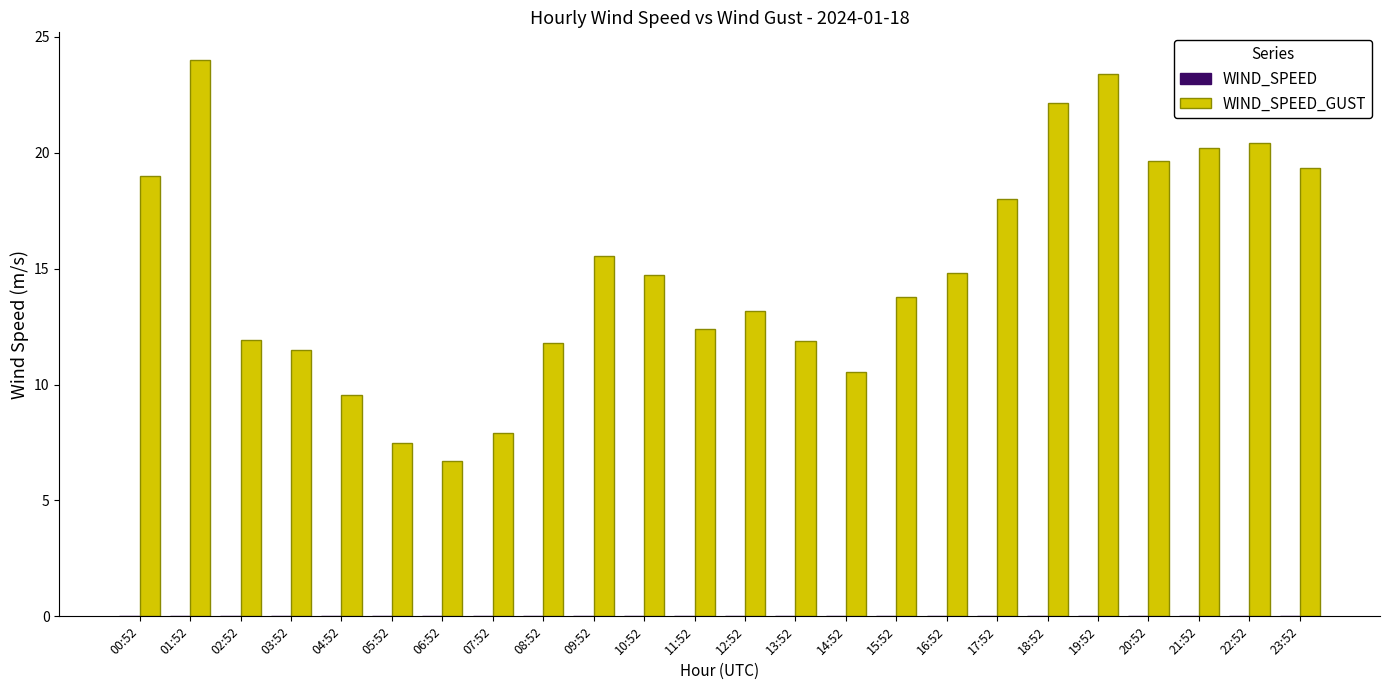

What is the label of the 18th bar from the left?

17:52